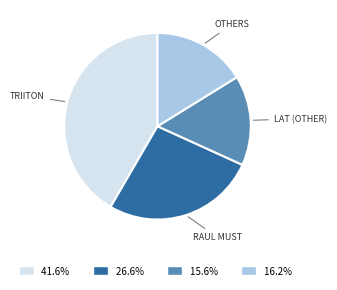

Is there a majority slice in this chart?

No